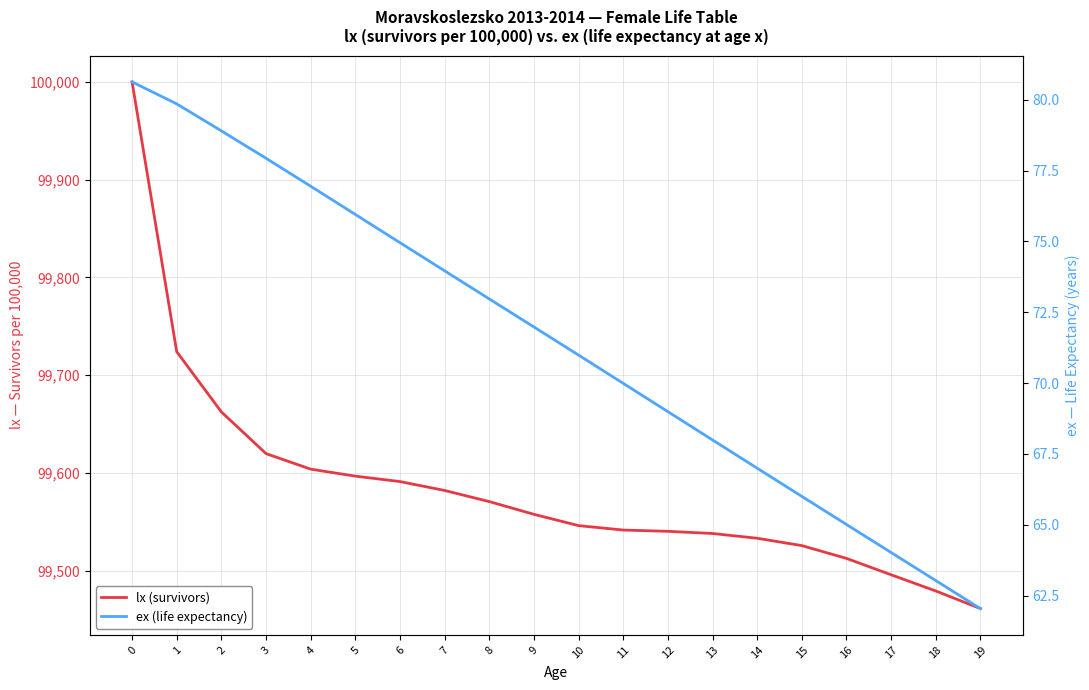

True or false: lx (survivors) has more than 0 interior local peaks.

False